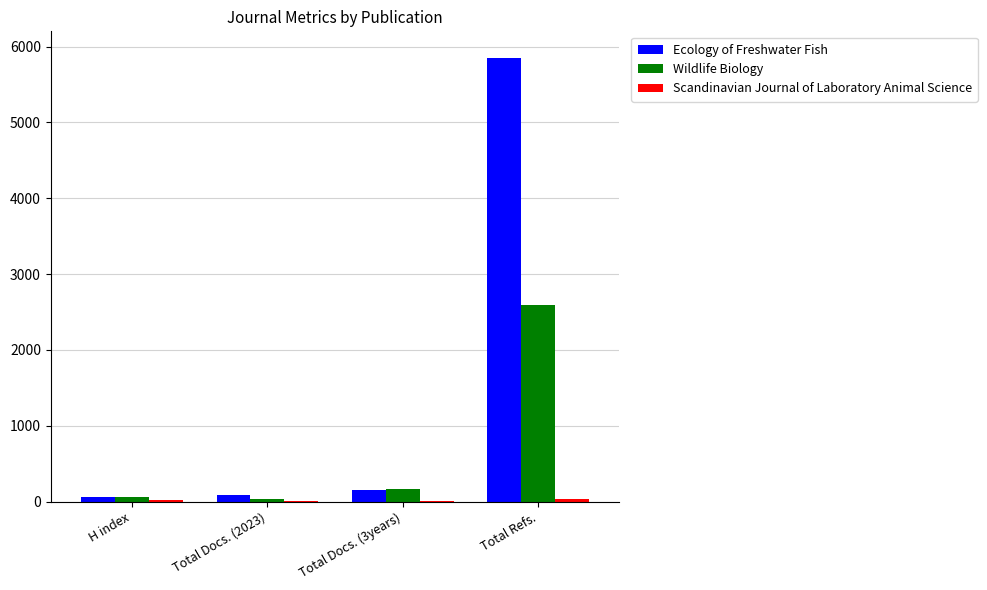

True or false: Wildlife Biology has a value of 2587 at Total Refs..

True